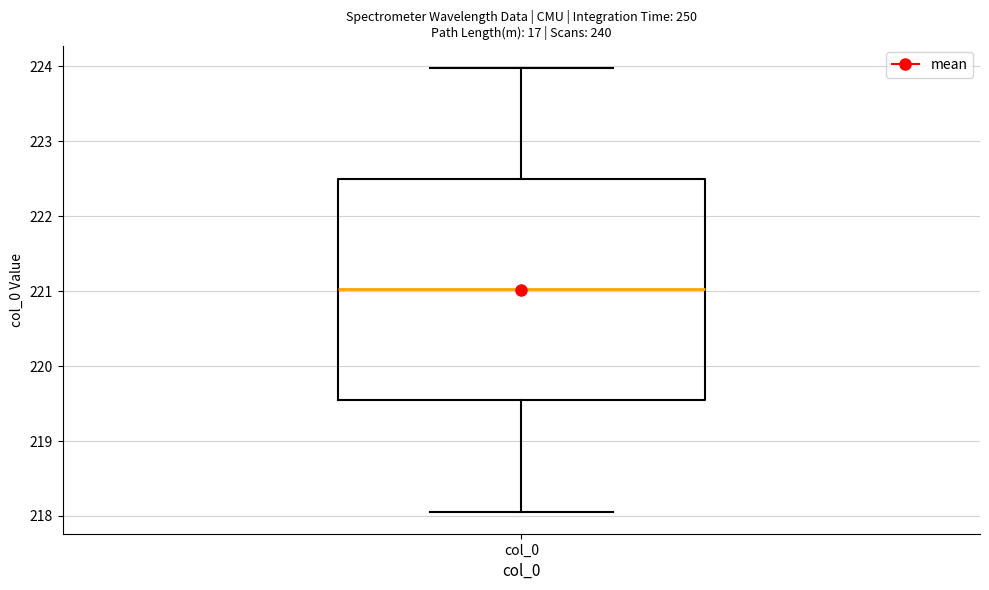

Read this box plot against the y-axis: the position of the median line, the range covered by the box, and the ends of both whiskers. The values are not printed on the chart, so give them approximately, as read against the axis.

median 221.0, box 219.5 to 222.5, whiskers 218.1 to 224.0